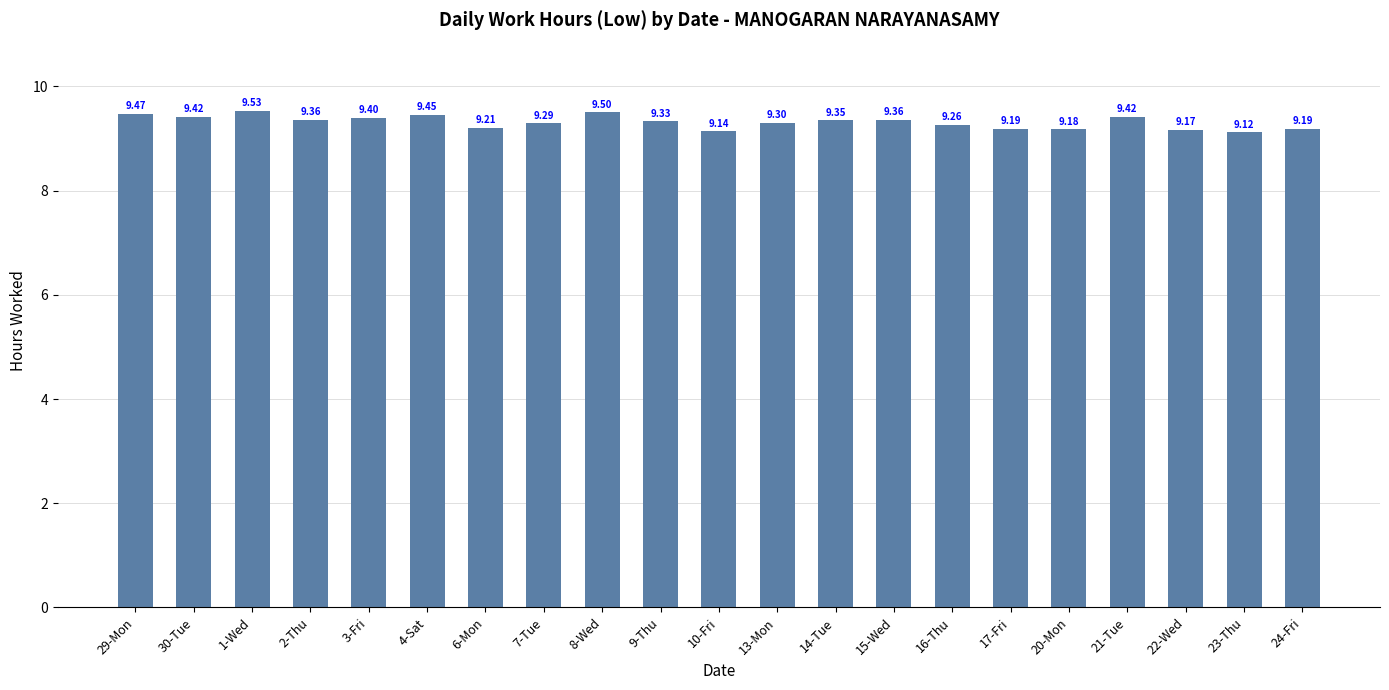

What is the difference between the second highest and second lowest values?

0.4